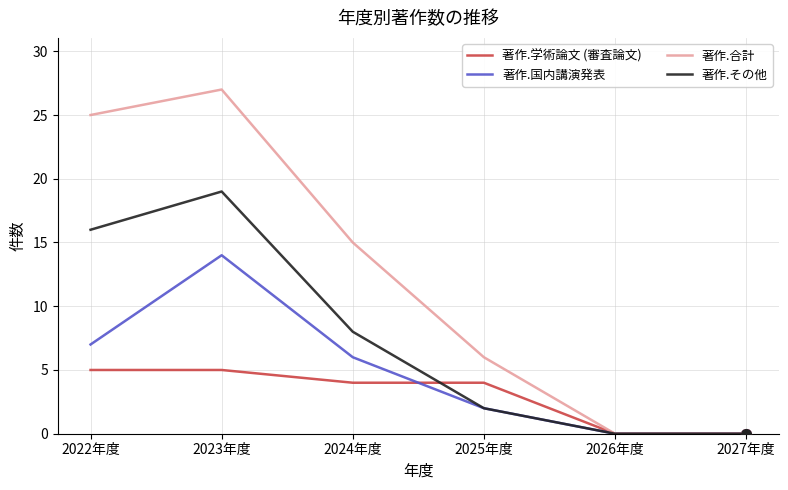

At which category does 著作.国内講演発表 reach its first local peak?

2023年度